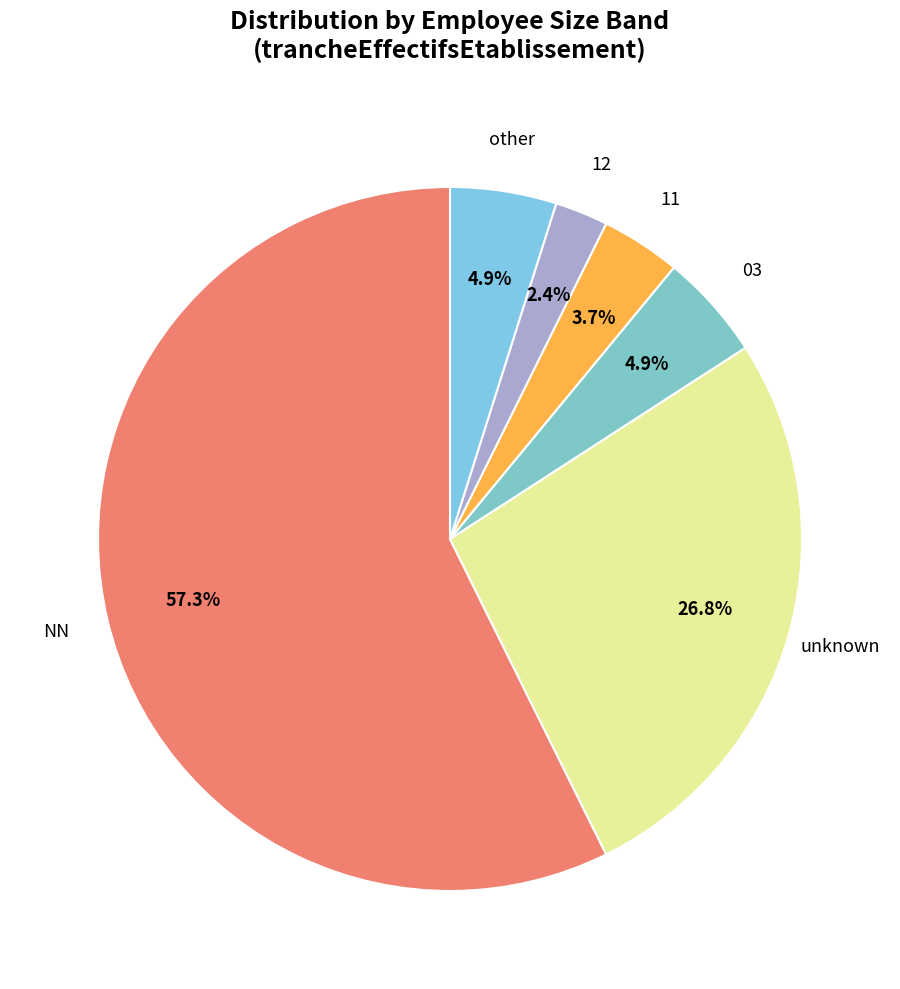

How many slices are in this pie chart?

6